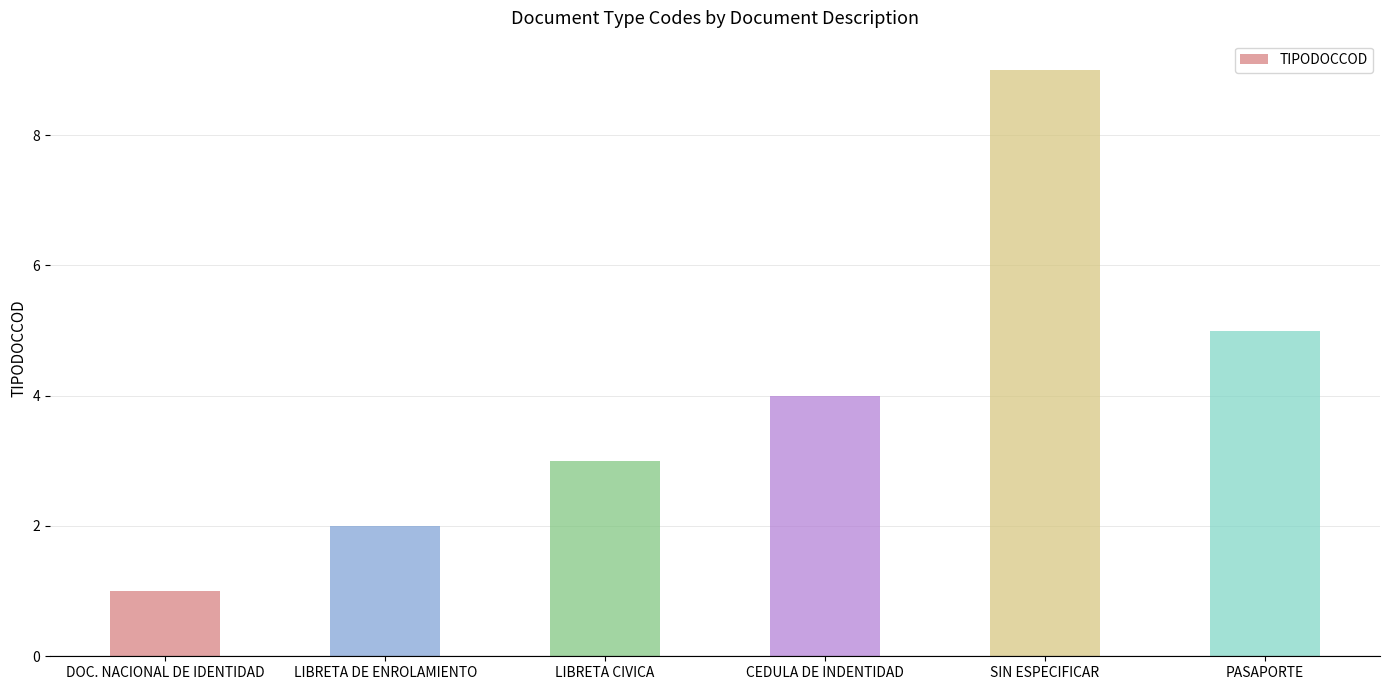

What is the greatest value displayed?

9